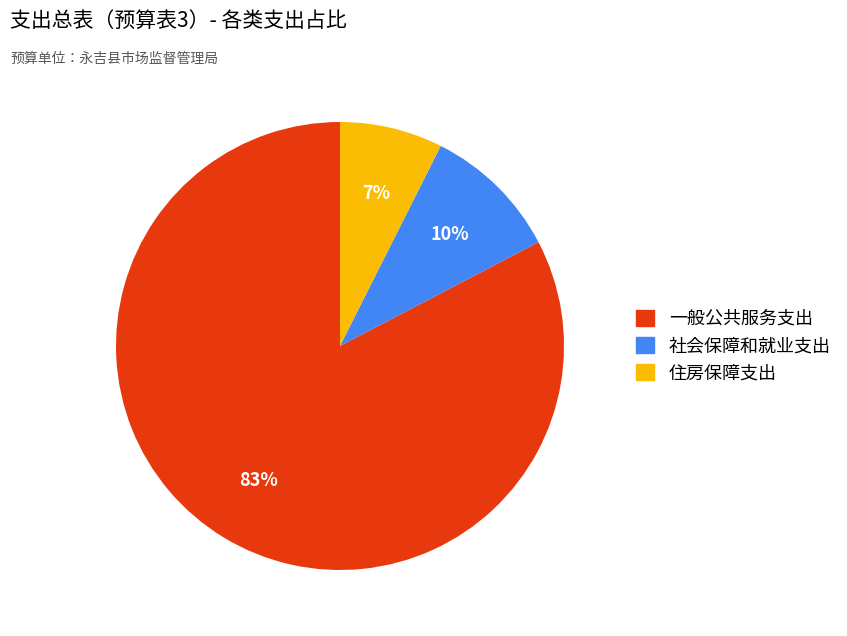

Do 一般公共服务支出 and 住房保障支出 together represent more than half of the pie?

Yes